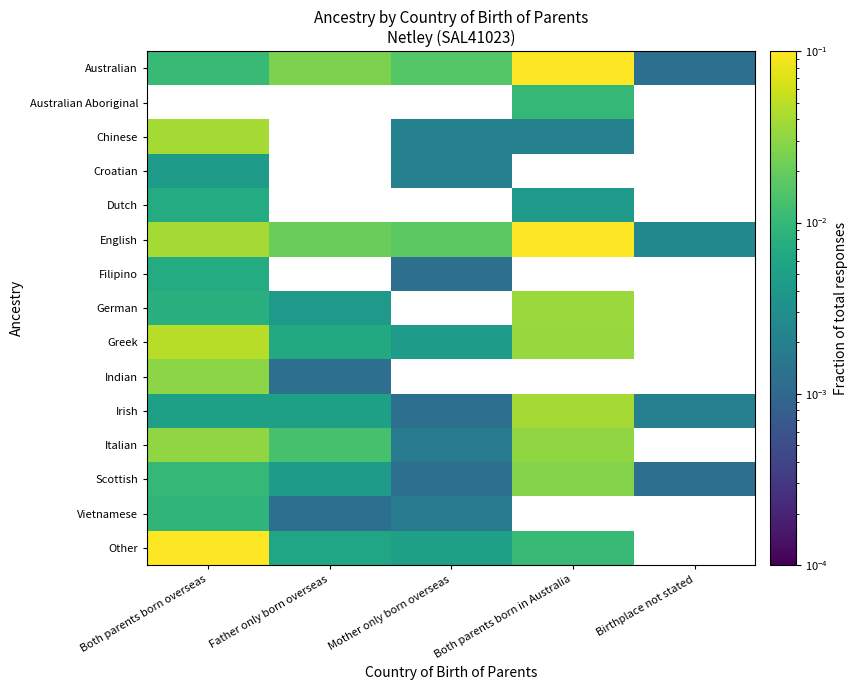

Rank the series by their maximum value, from highest to lowest.

Australian, Australian Aboriginal, English, Other, Greek, Chinese, Irish, German, Italian, Indian, Scottish, Vietnamese, Dutch, Filipino, Croatian